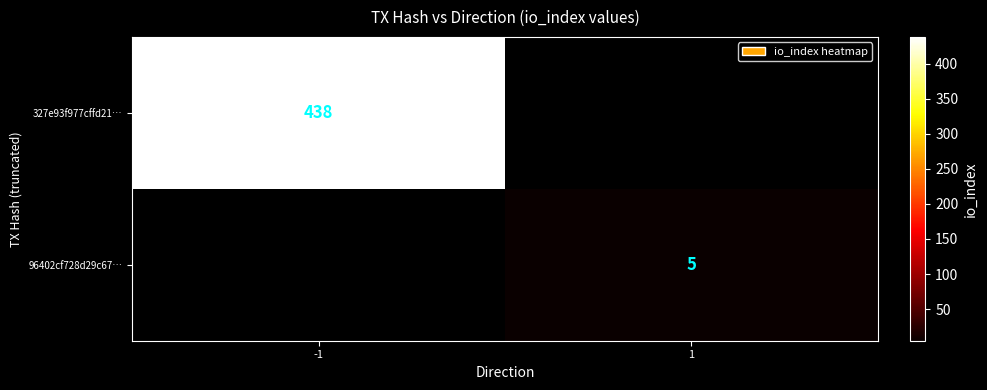

The value of 327e93f977cffd21… at -1 is 698. True or false?

False